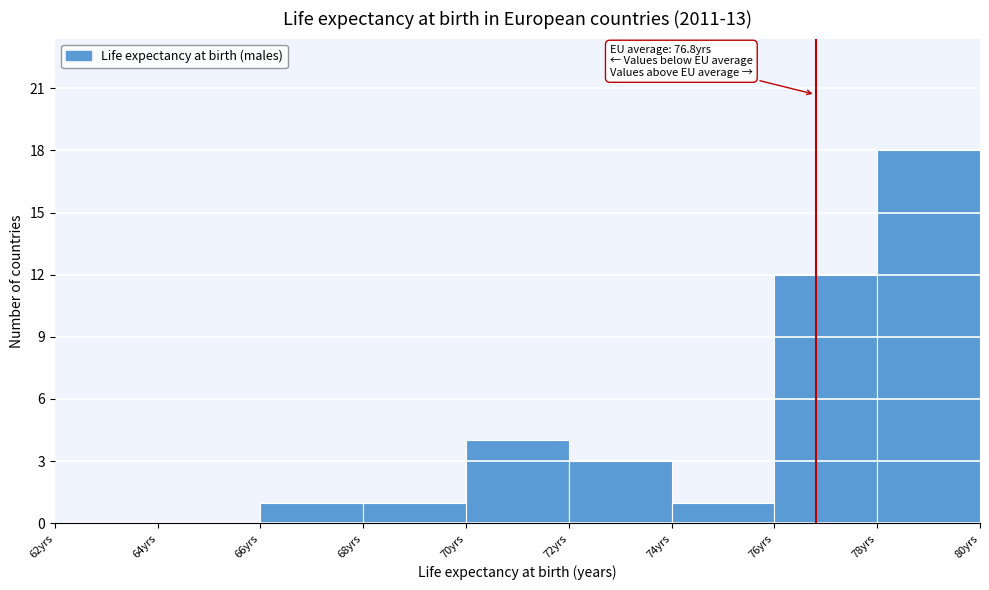

Which range on the x-axis has the tallest bar?

78 to 80